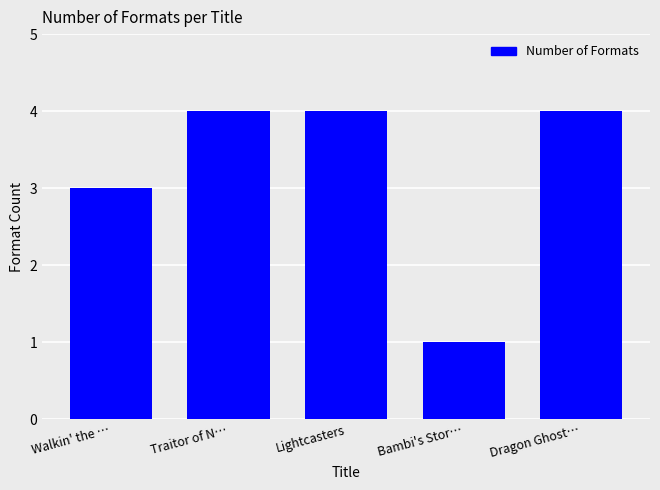

What is the average value?

3